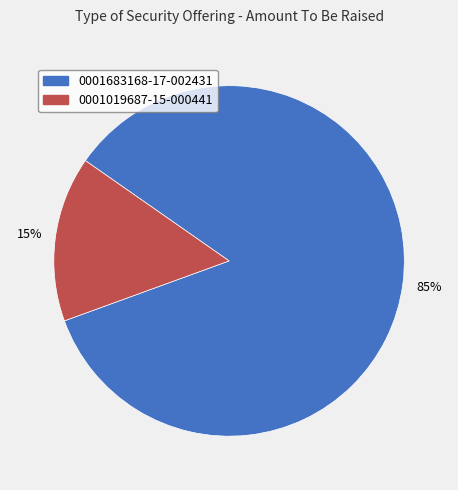

Which has a higher value, 0001019687-15-000441 or 0001683168-17-002431?

0001683168-17-002431